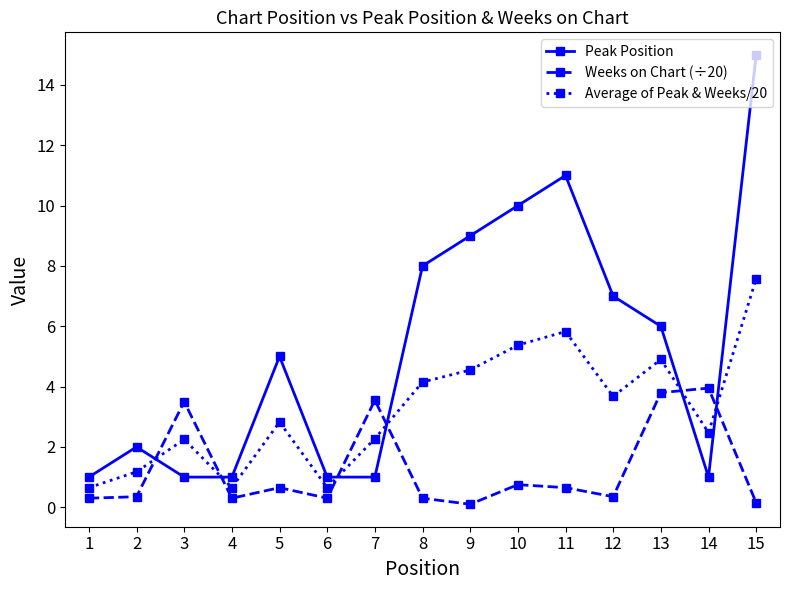

At which category does Average of Peak & Weeks/20 reach its first local peak?

3